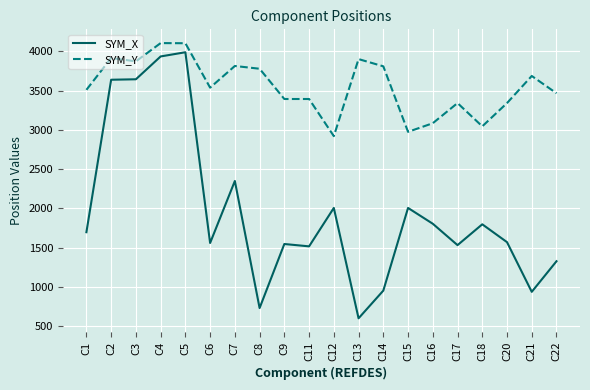

What are all the series names shown in the legend?

SYM_X, SYM_Y